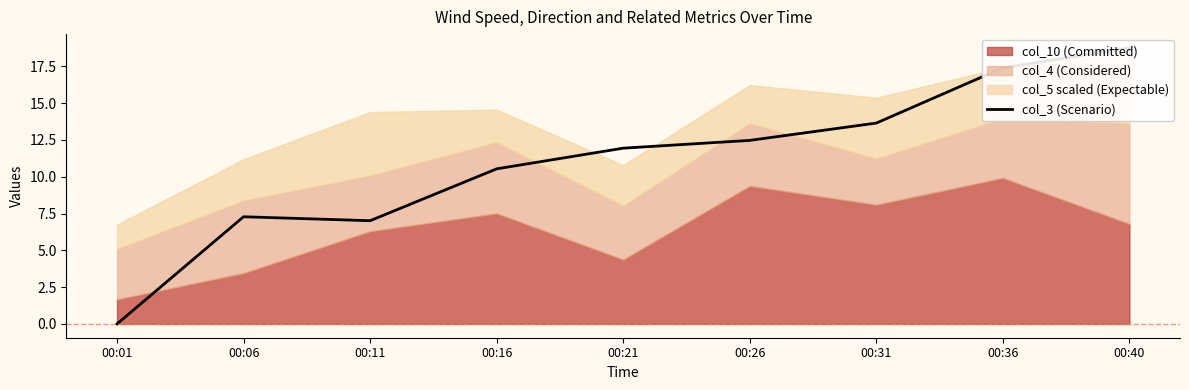

What is the change in value from 00:01 to 00:06?

+7.3